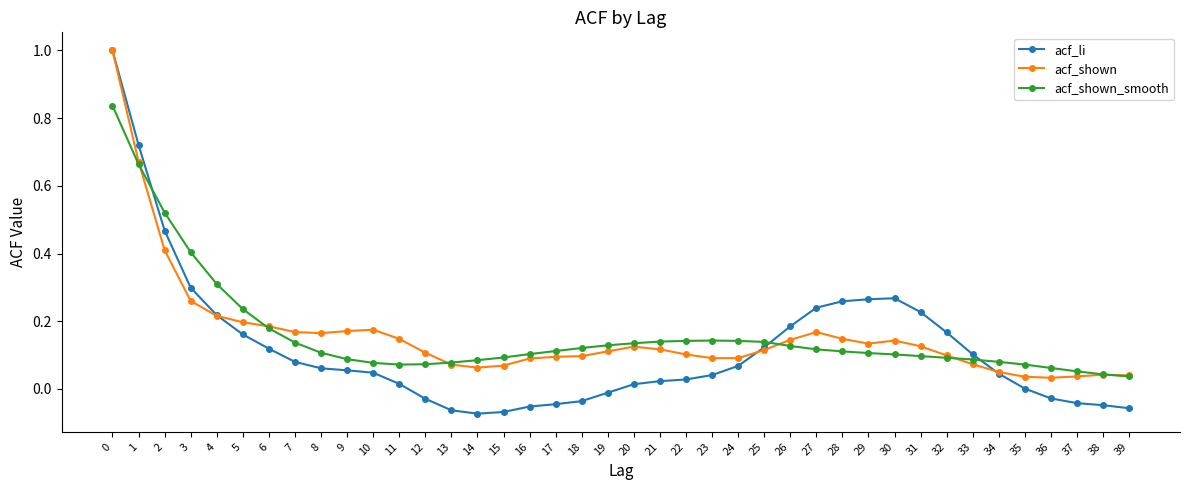

Rank the series at 12 from lowest to highest value.

acf_li, acf_shown_smooth, acf_shown